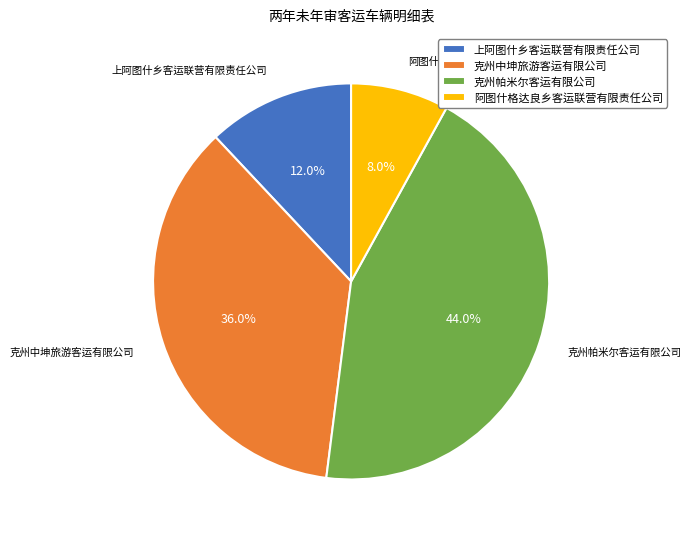

Which has a higher value, 克州帕米尔客运有限公司 or 克州中坤旅游客运有限公司?

克州帕米尔客运有限公司